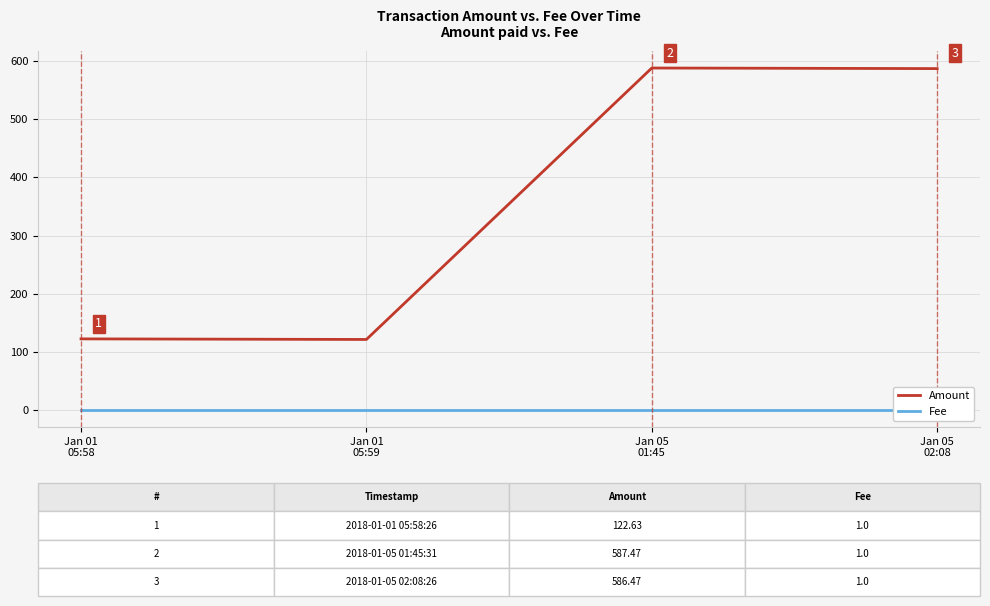

The Fee series shows 1.0 at Jan 05
02:08. True or false?

True